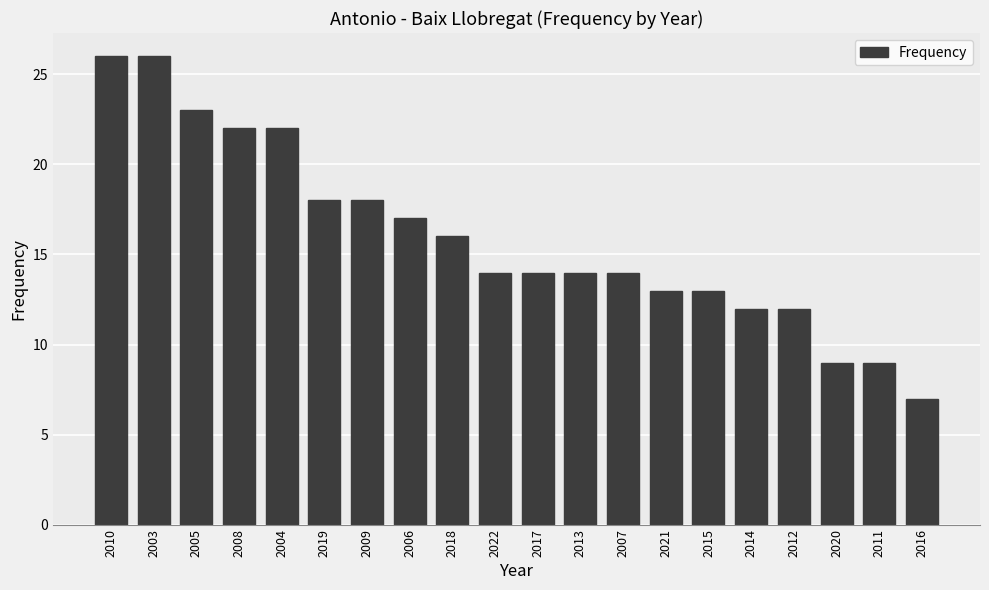

What is the minimum value shown in the chart?

7